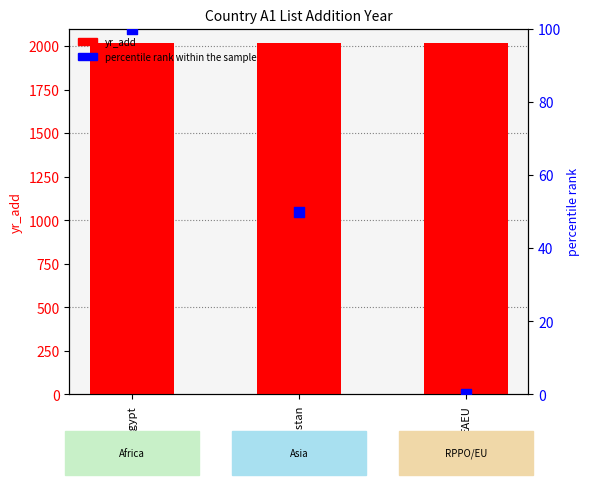

At which category is the sum across all series the highest?

Egypt